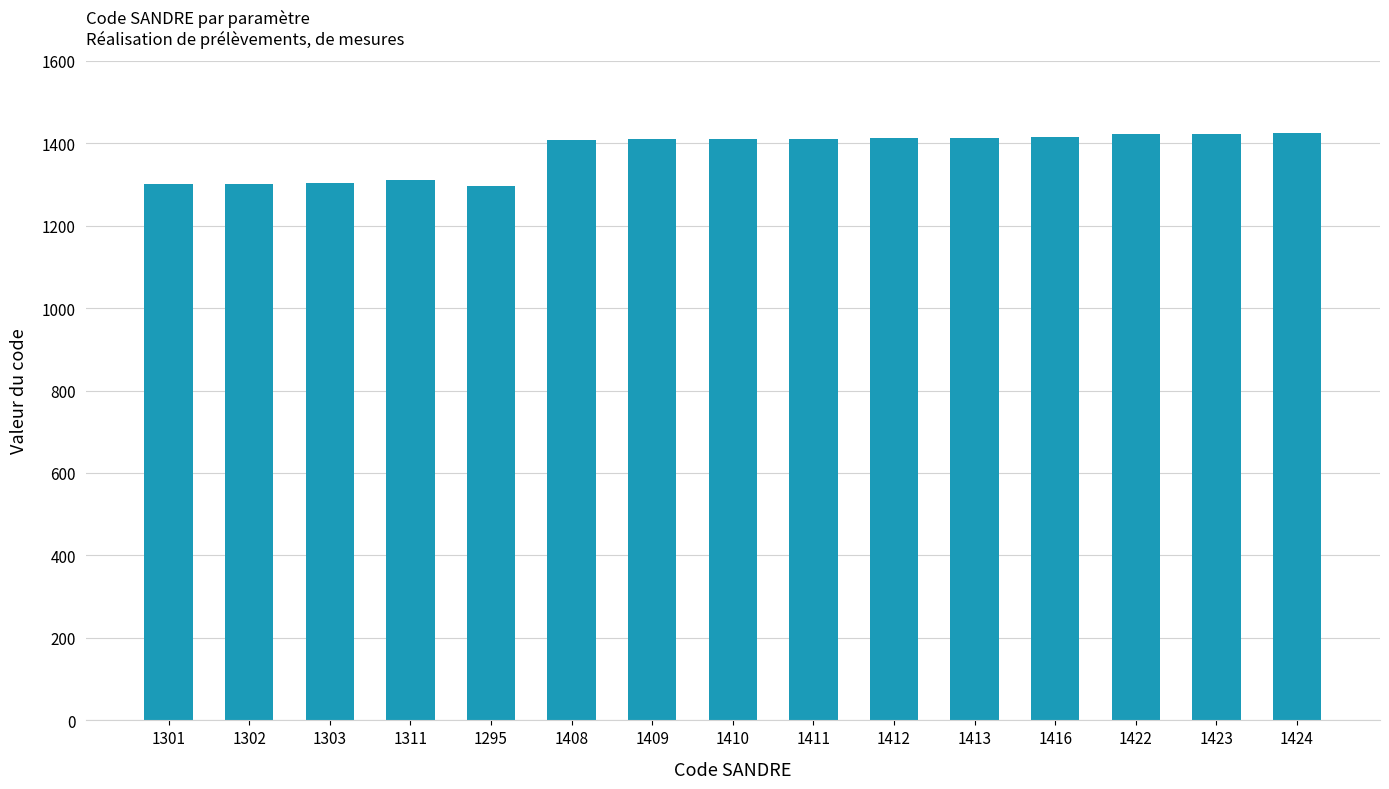

What is the difference between the second highest and second lowest values?

122